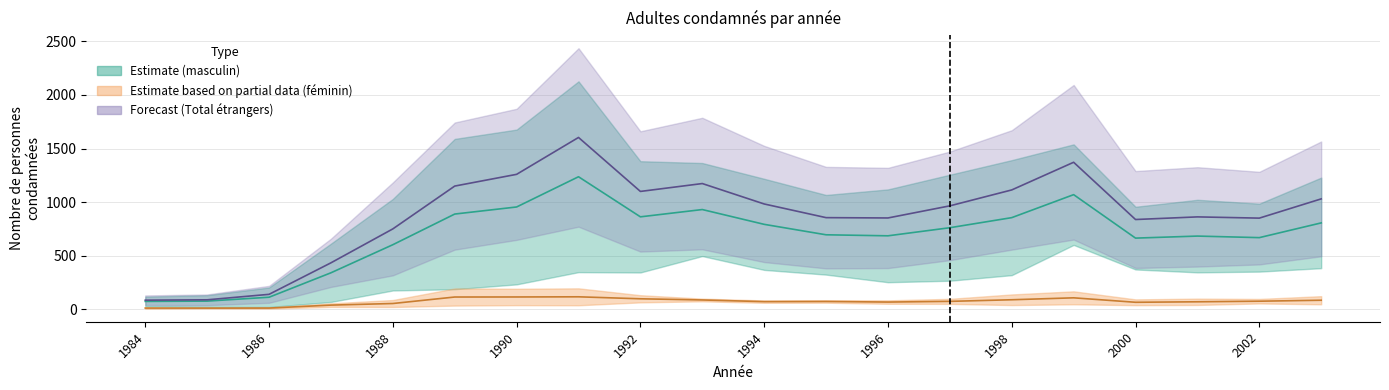

What is the difference between the highest and lowest values at 1985?

131